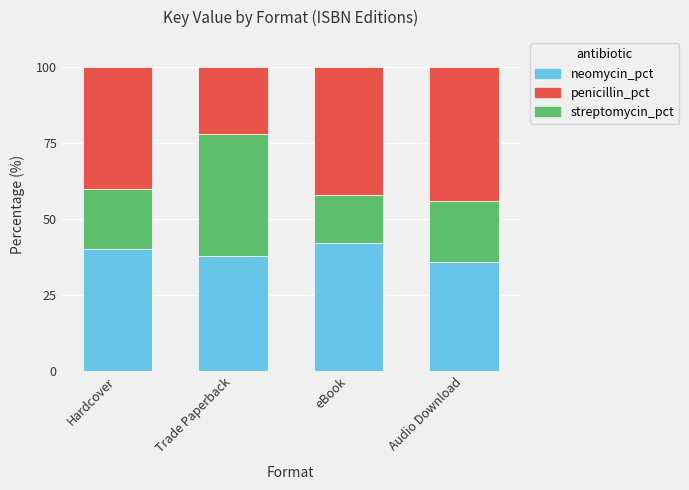

What is the total value across all series at eBook?

100